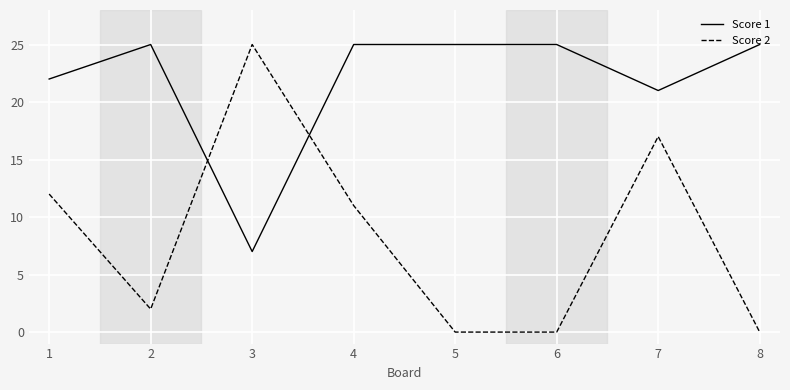

Reading left to right, what are all the values shown in this chart?

Score 1: 1=22	2=25	3=7	4=25	5=25	6=25	7=21	8=25
Score 2: 1=12	2=2	3=25	4=11	5=0	6=0	7=17	8=0